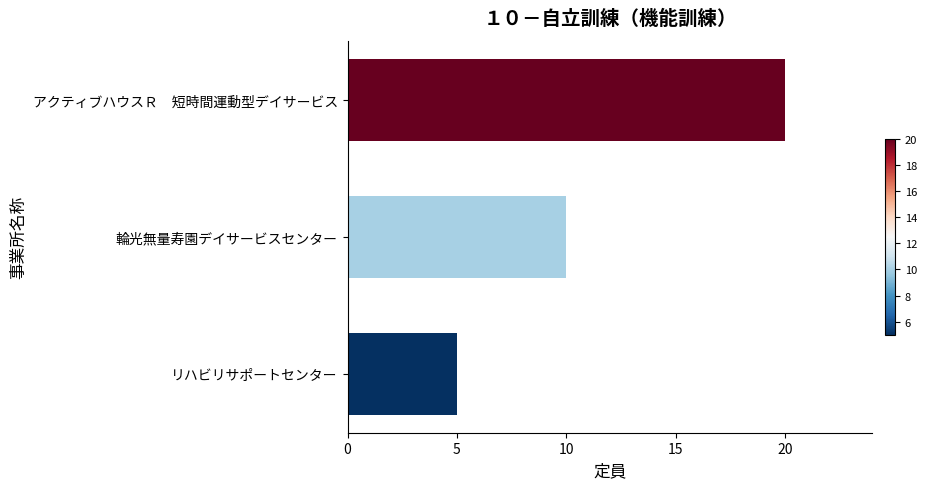

Is it true that the value at 輪光無量寿園デイサービスセンター is 5?

False